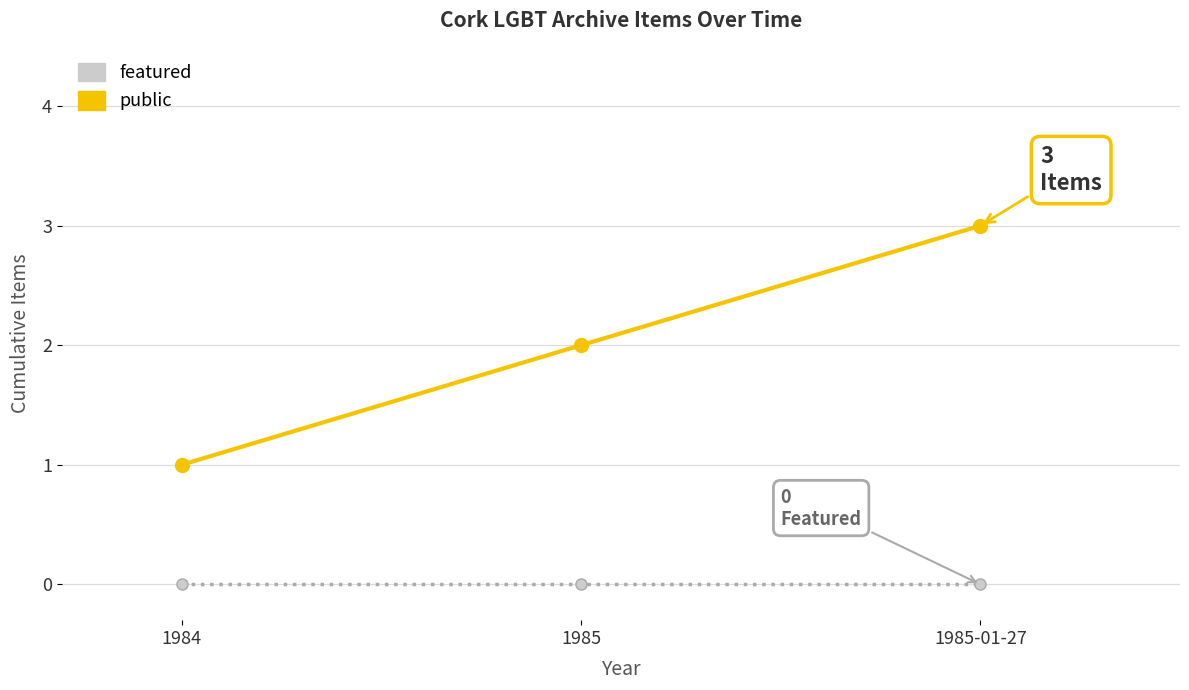

At which category is the sum across all series the highest?

1985-01-27